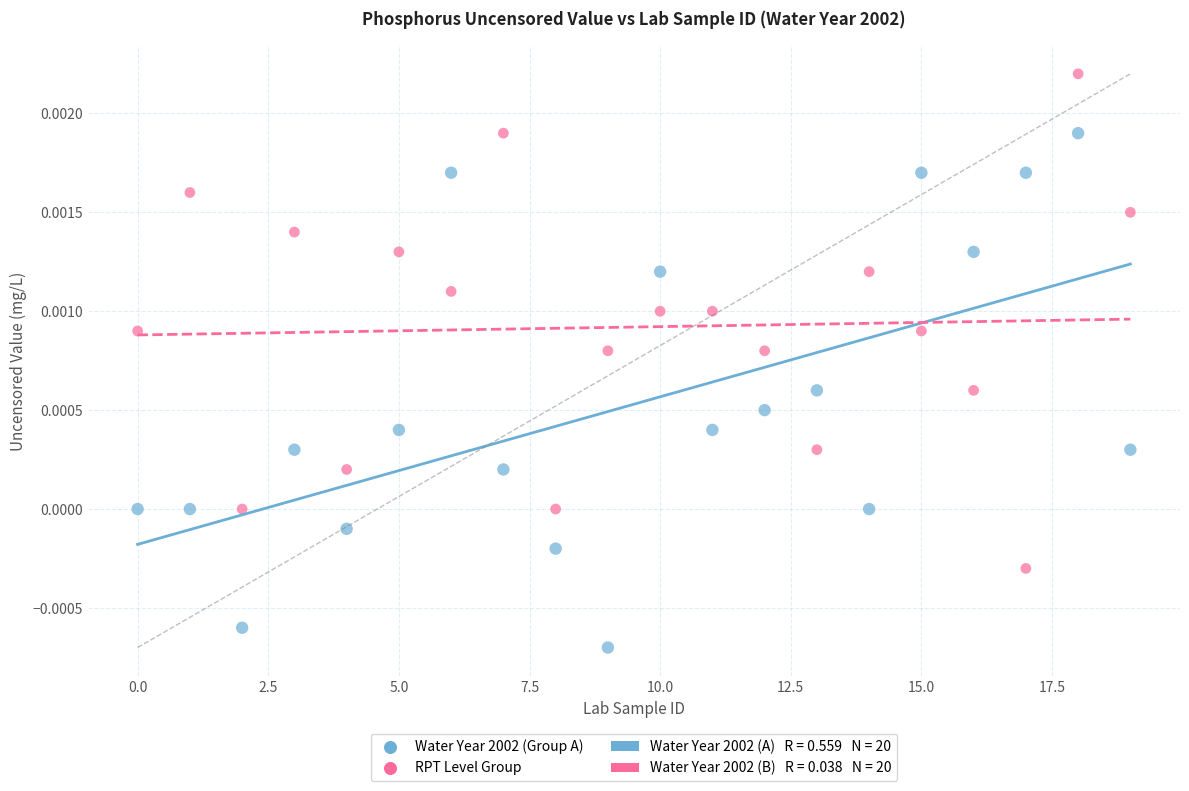

How many data points are displayed?

40